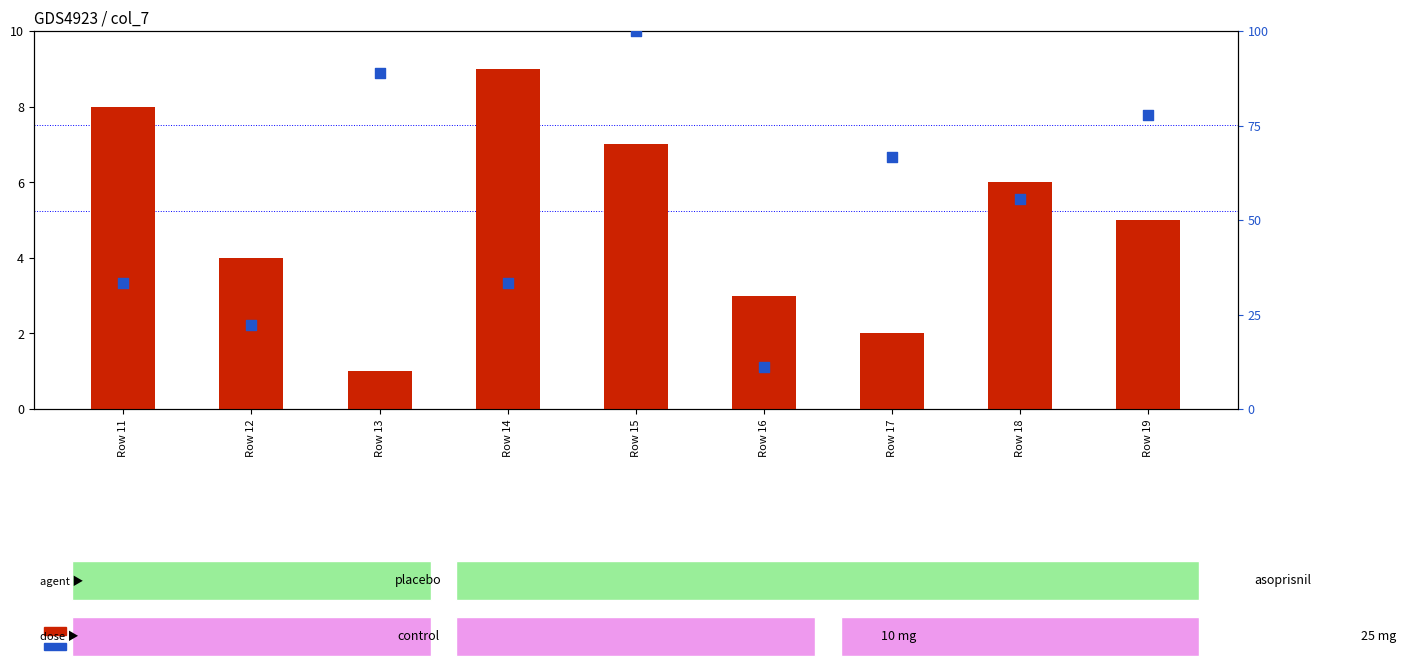

Which series has the largest total across all categories?

percentile rank within the sample